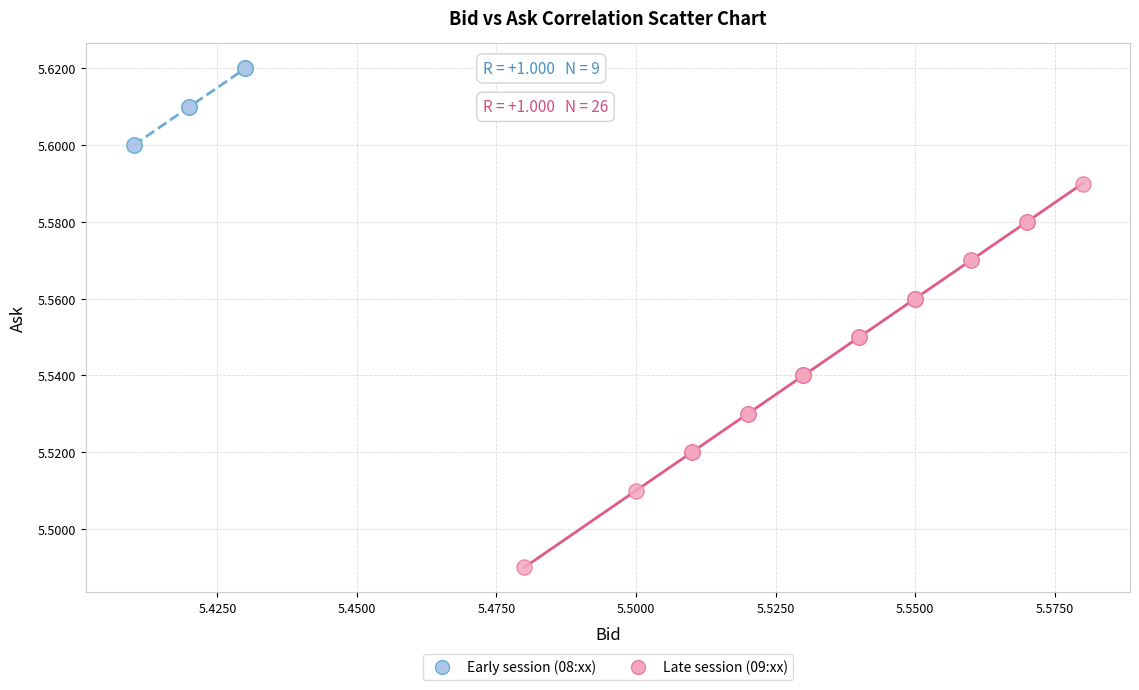

Which series has the widest spread of Y values?

Late session (09:xx)